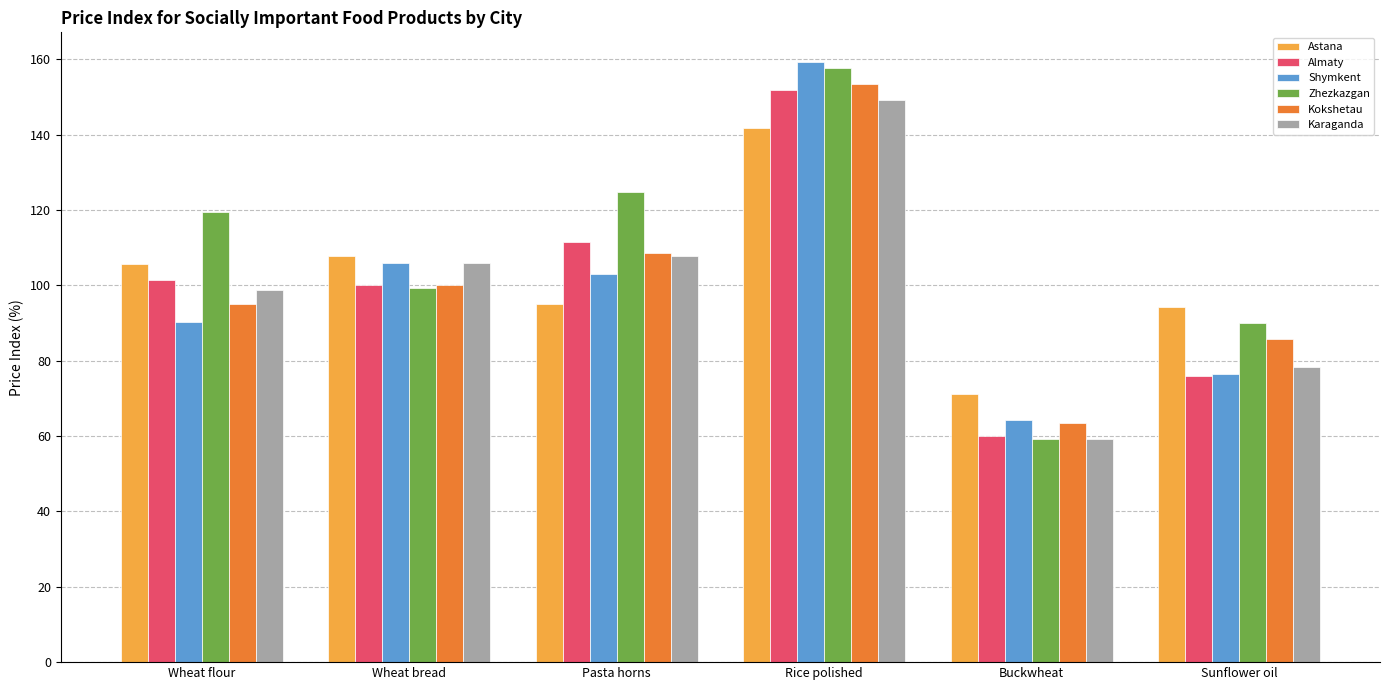

How many bars are there in total?

36